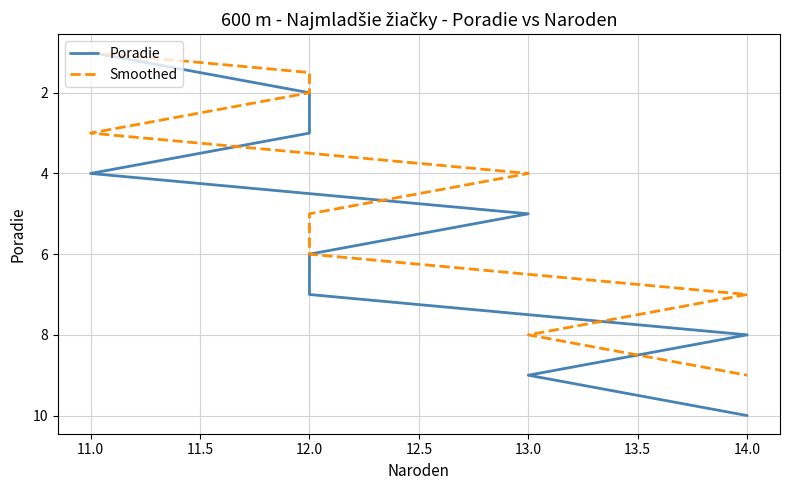

Which series has the widest spread of values?

Poradie